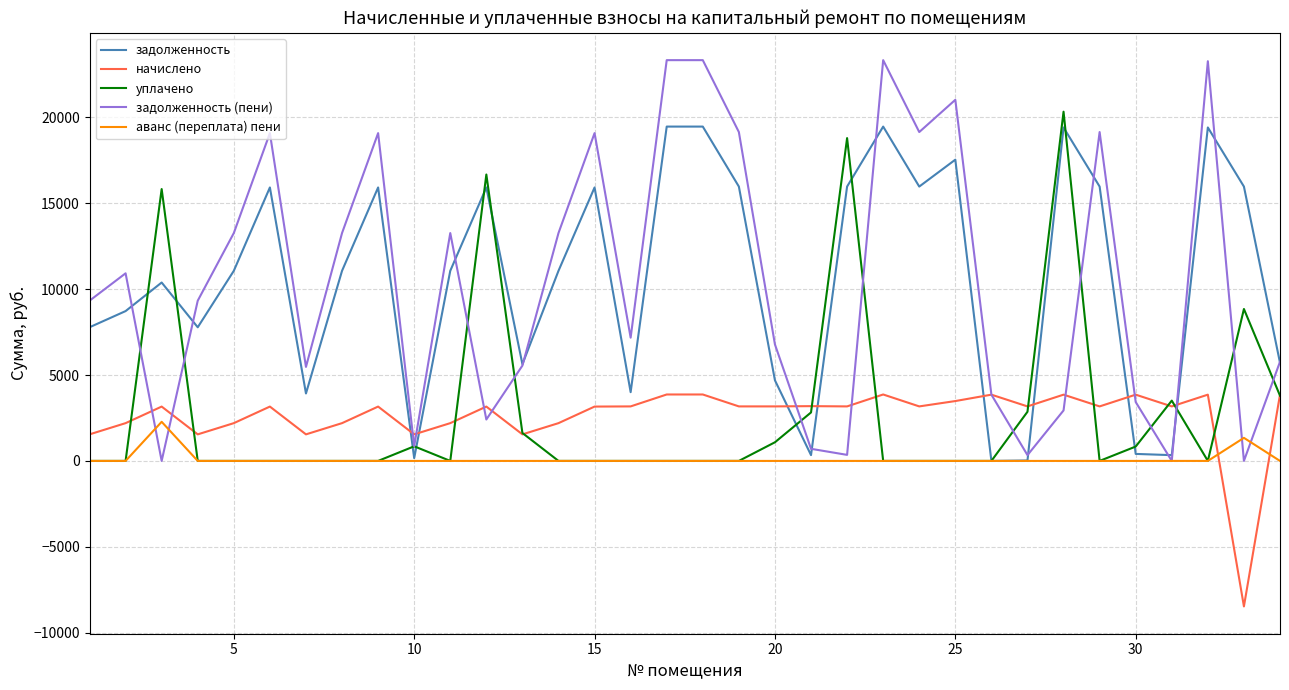

Which series has the widest spread of values?

задолженность (пени)